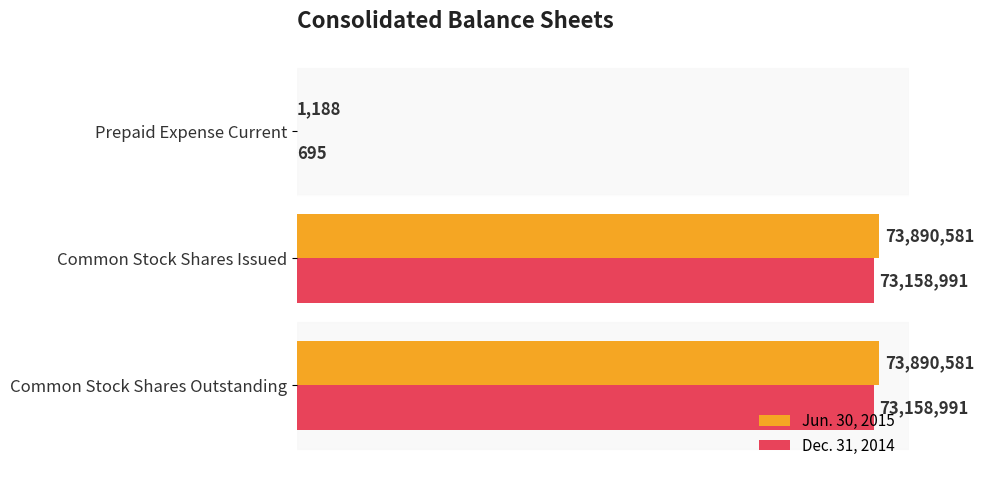

What is the sum of the Jun. 30, 2015 values at Common Stock Shares Issued and Common Stock Shares Outstanding?

147781162